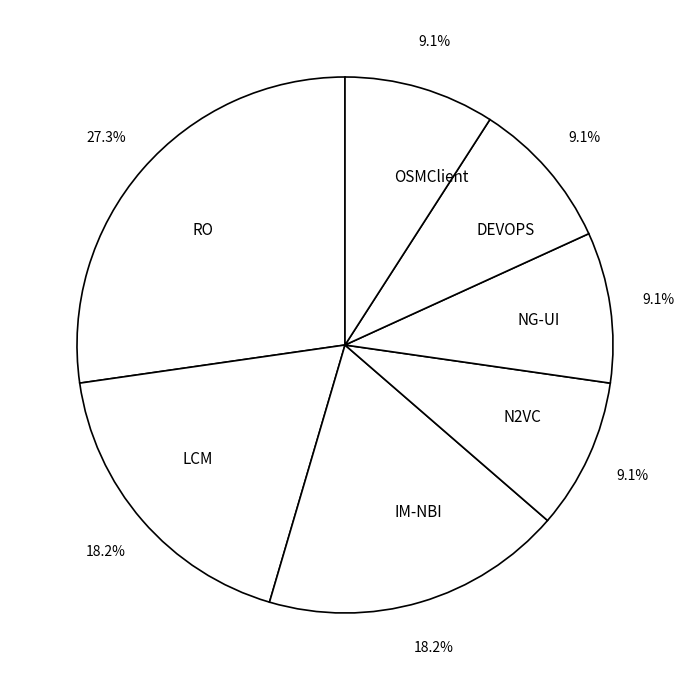

To the nearest percent, what is the combined percentage of NG-UI and IM-NBI?

27%